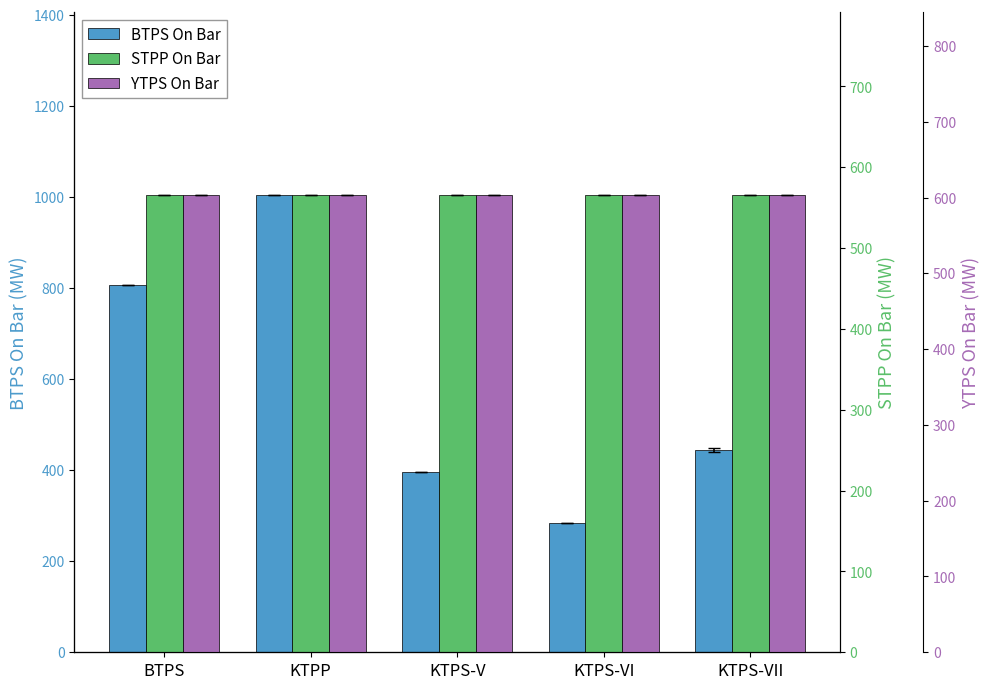

Reading left to right, extract all data points from this chart.

BTPS On Bar: 806.2	1004.0	396.0	283.0	444.2
STPP On Bar: 565.5	565.5	565.5	565.5	565.5
YTPS On Bar: 603.1	603.1	603.1	603.1	603.1